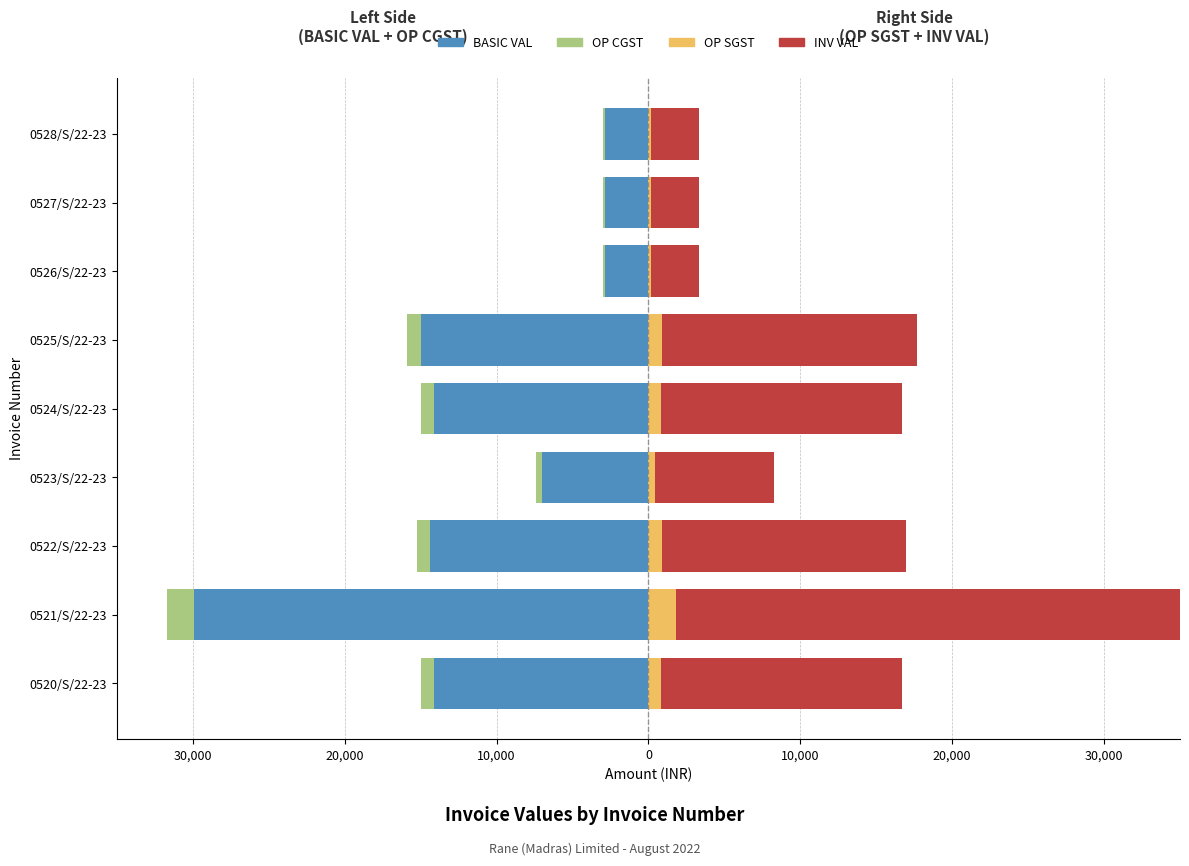

Which series has the largest total across all categories?

INV VAL